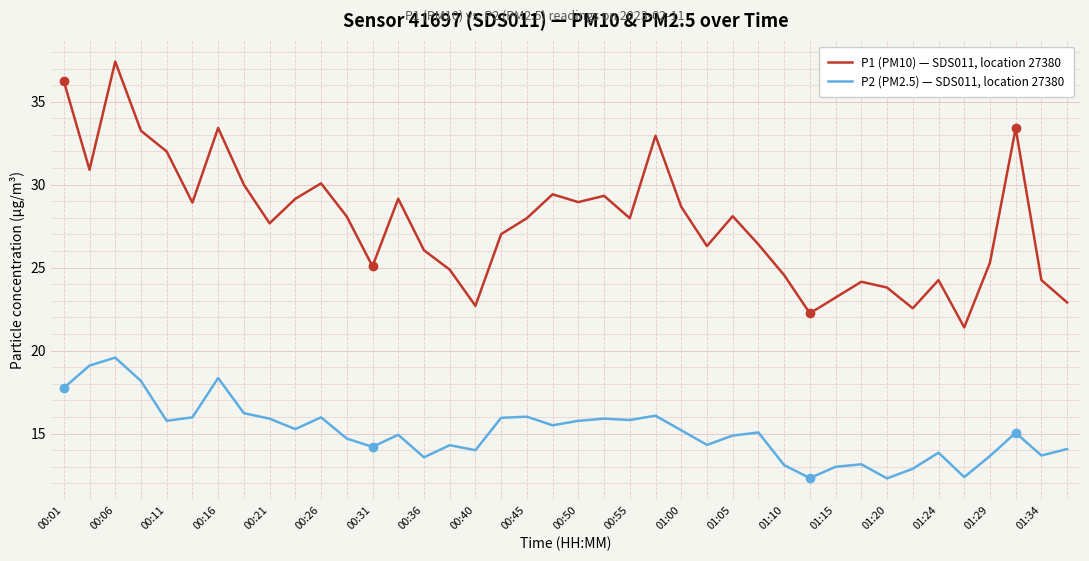

List the series in order of their overall mean, lowest first.

P2 (PM2.5) — SDS011, location 27380, P1 (PM10) — SDS011, location 27380